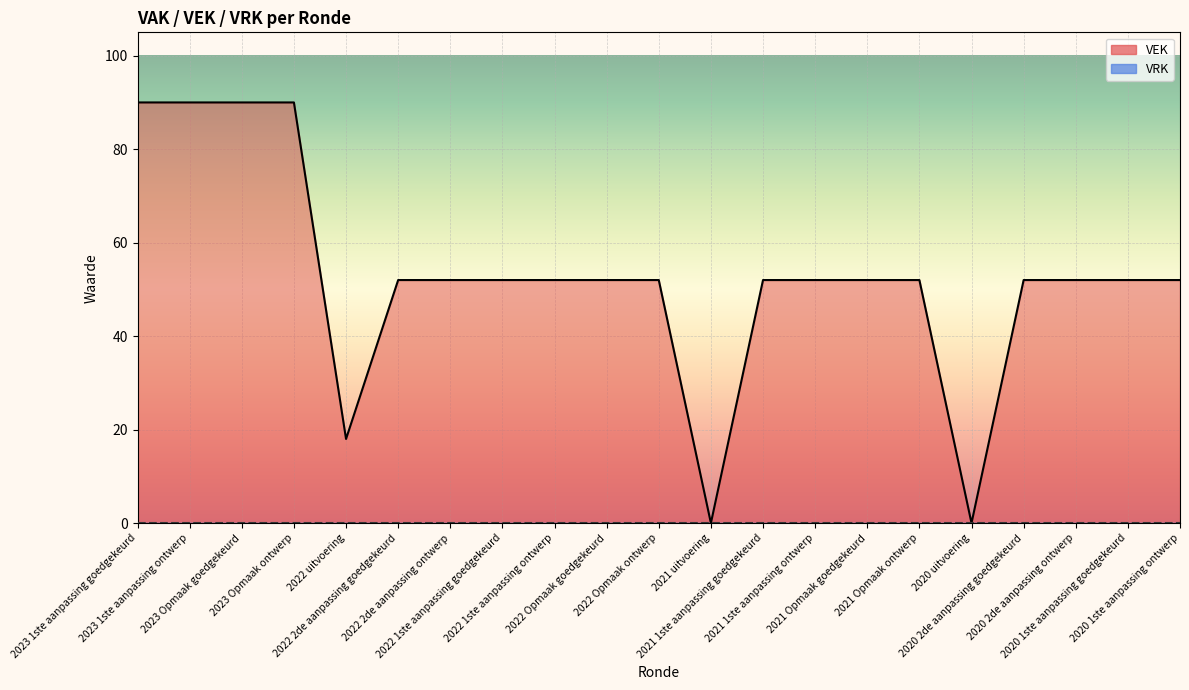

Rank the categories by value from highest to lowest.

2023 1ste aanpassing goedgekeurd, 2023 1ste aanpassing ontwerp, 2023 Opmaak goedgekeurd, 2023 Opmaak ontwerp, 2022 2de aanpassing goedgekeurd, 2022 2de aanpassing ontwerp, 2022 1ste aanpassing goedgekeurd, 2022 1ste aanpassing ontwerp, 2022 Opmaak goedgekeurd, 2022 Opmaak ontwerp, 2021 1ste aanpassing goedgekeurd, 2021 1ste aanpassing ontwerp, 2021 Opmaak goedgekeurd, 2021 Opmaak ontwerp, 2020 2de aanpassing goedgekeurd, 2020 2de aanpassing ontwerp, 2020 1ste aanpassing goedgekeurd, 2020 1ste aanpassing ontwerp, 2022 uitvoering, 2021 uitvoering, 2020 uitvoering